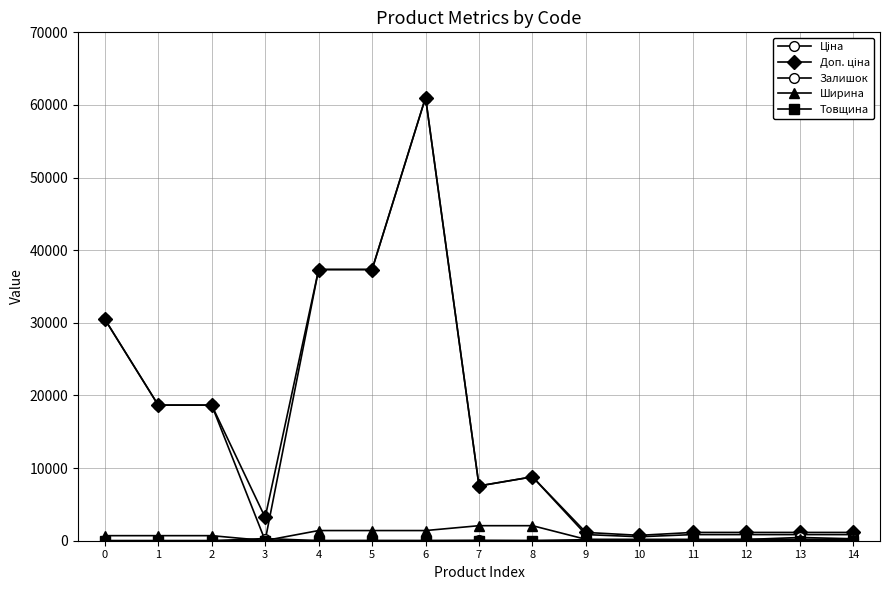

At how many categories does at least one series exceed 35563?

3